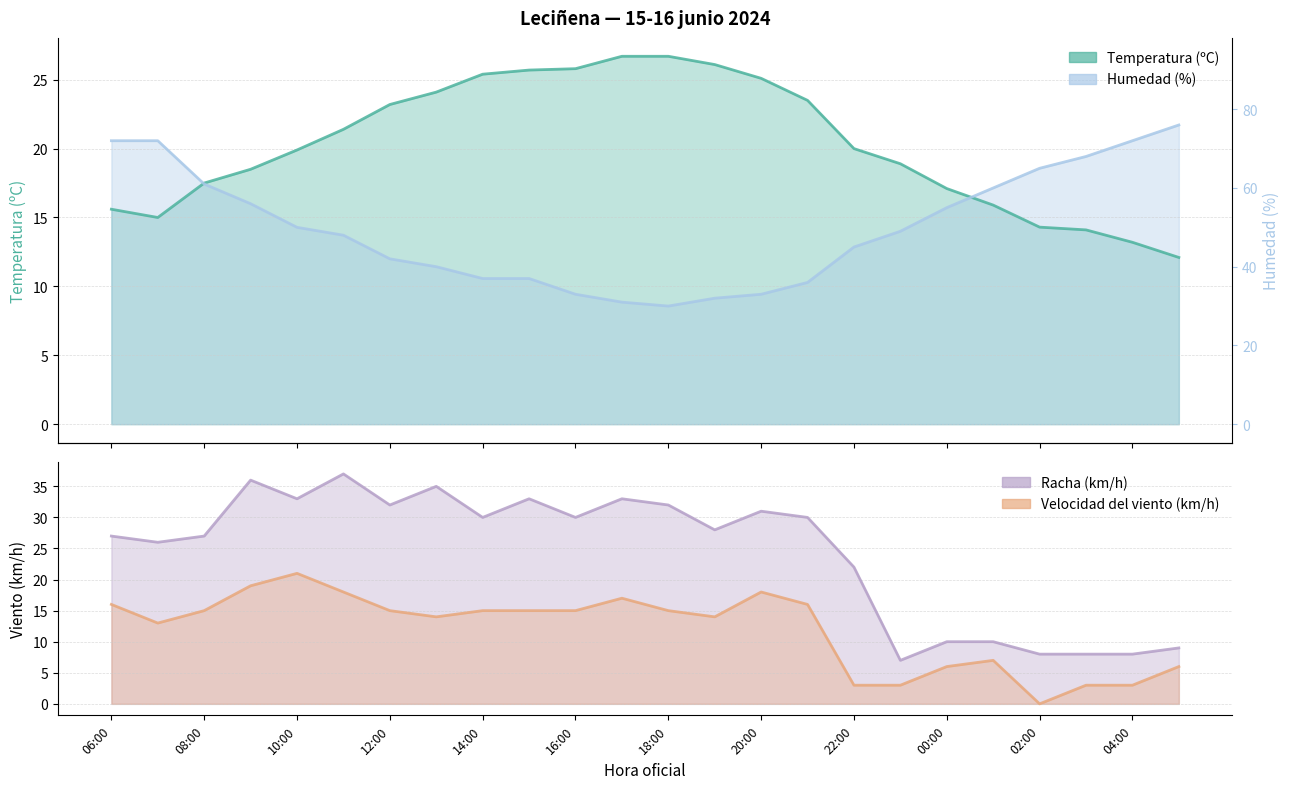

How many intersections are there between Racha (km/h) and Temperatura (ºC)?

1